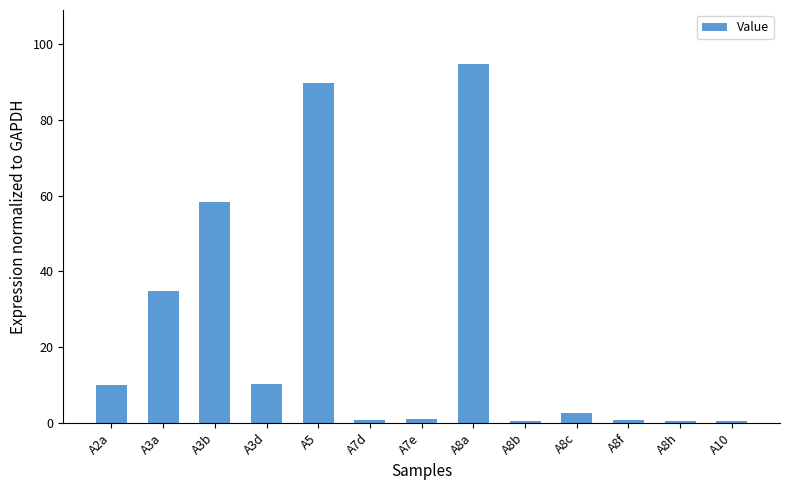

Is it true that the value at A2a is 10.0?

True